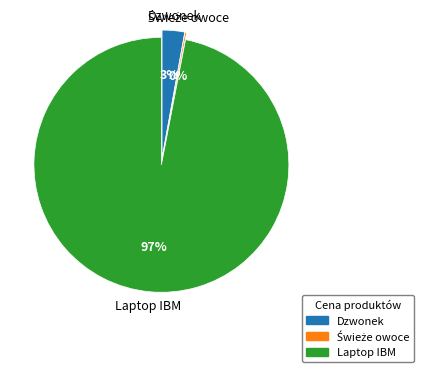

To the nearest percent, what is the average slice percentage?

33%